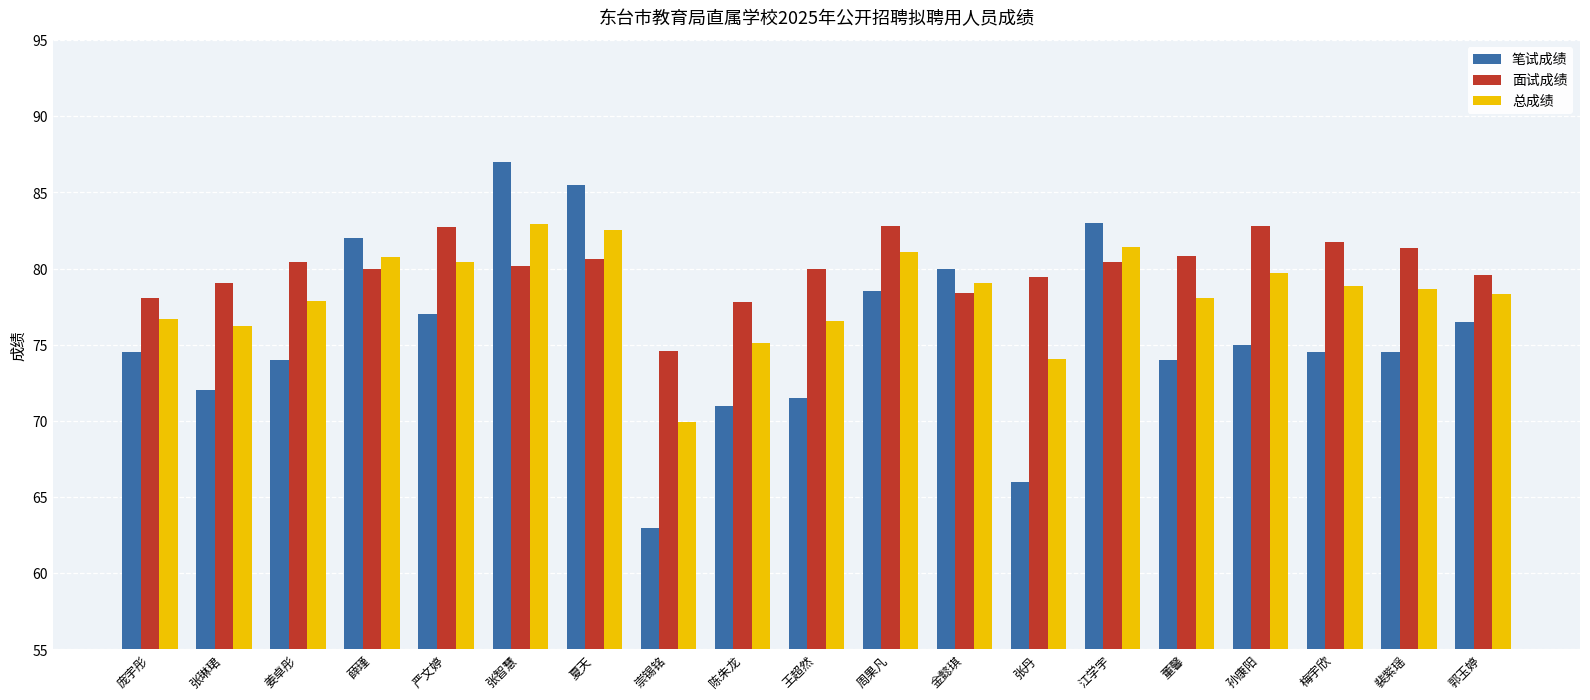

What position from the right is 郭玉婷?

1